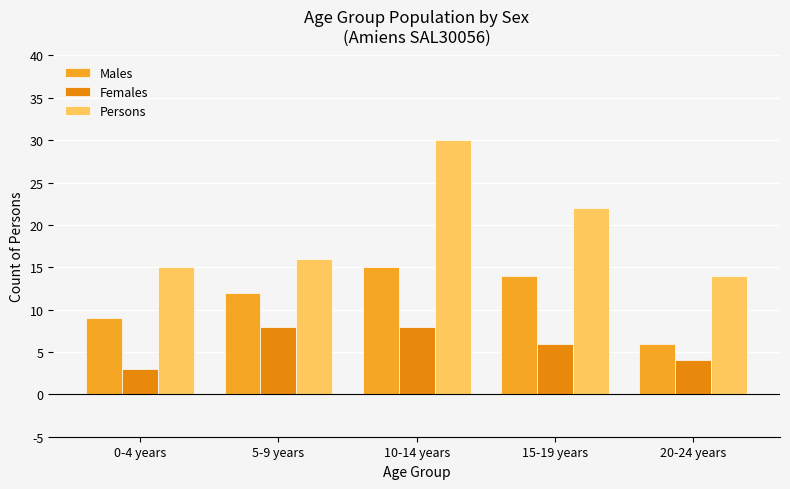

The Persons series shows 30 at 10-14 years. True or false?

True